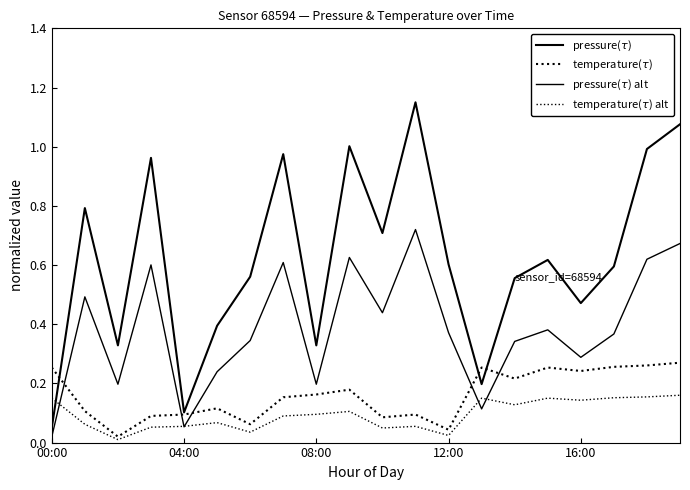

Does the chart display data point markers on the line(s)?

No